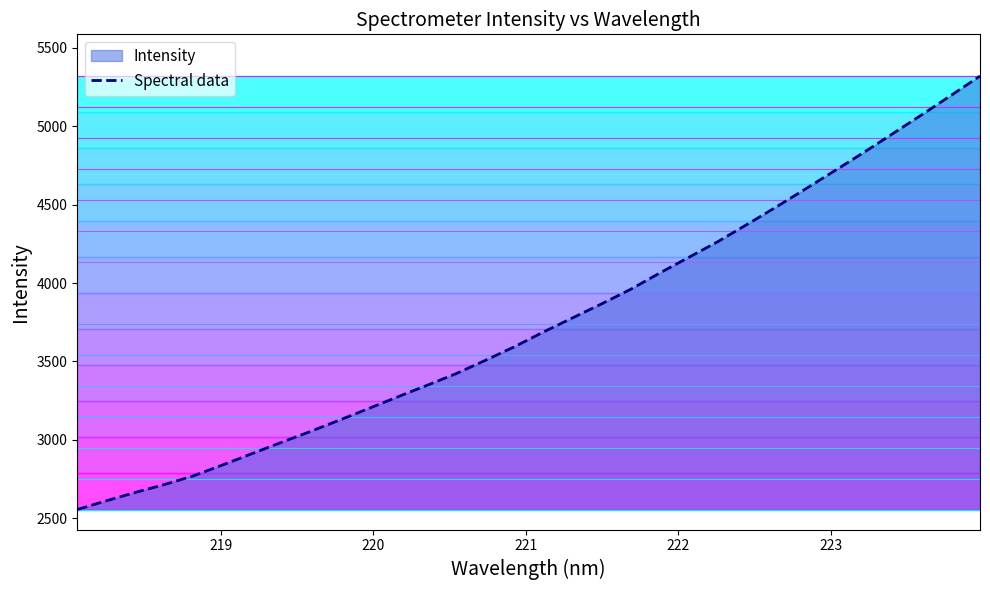

True or false: the data shows 5319.3 at 223.9802.

True